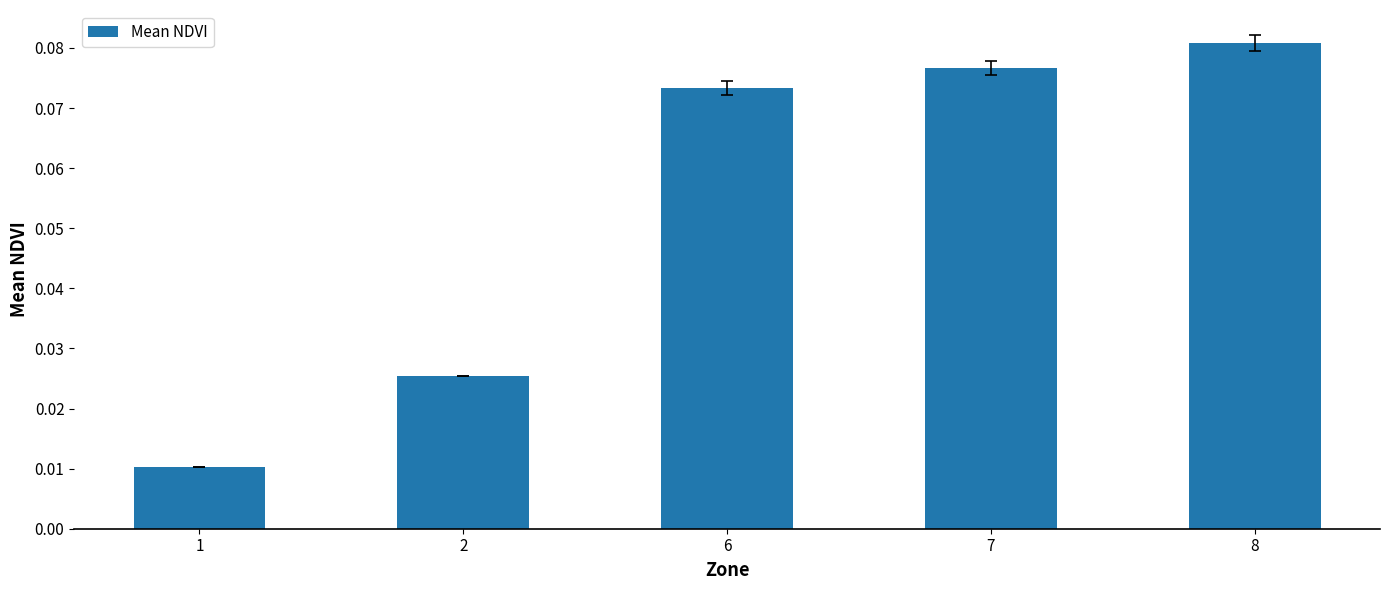

Is it true that the value at 6 is 0.0?

False